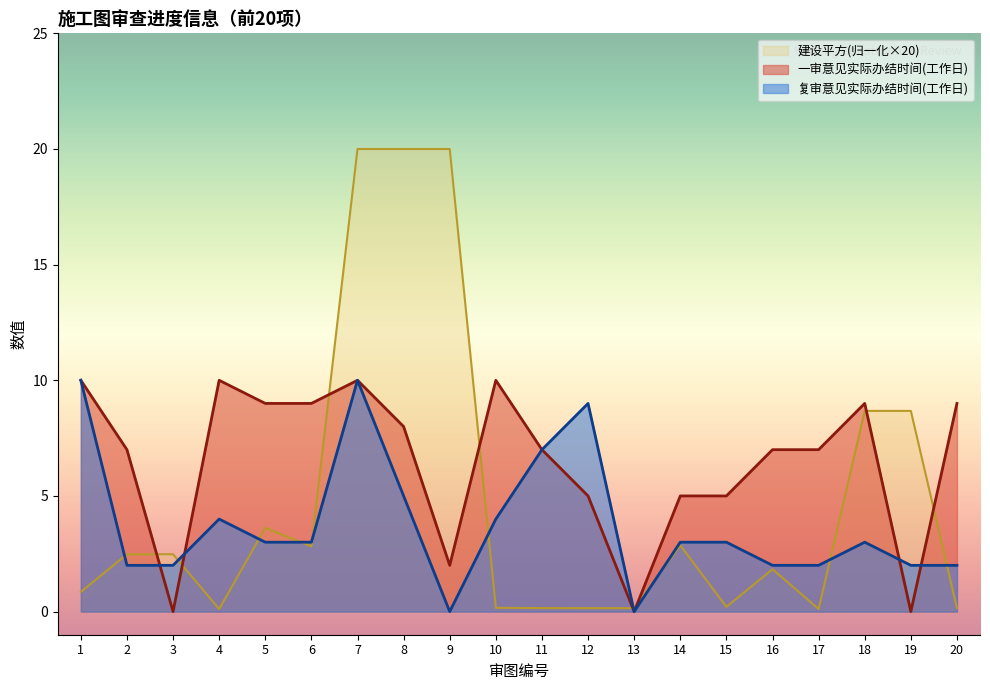

How many lines are shown in the chart?

3